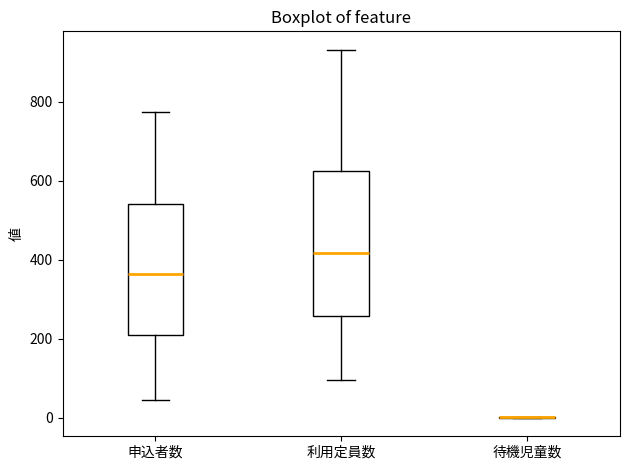

Which box is the tallest, from its lower edge to its upper edge?

利用定員数